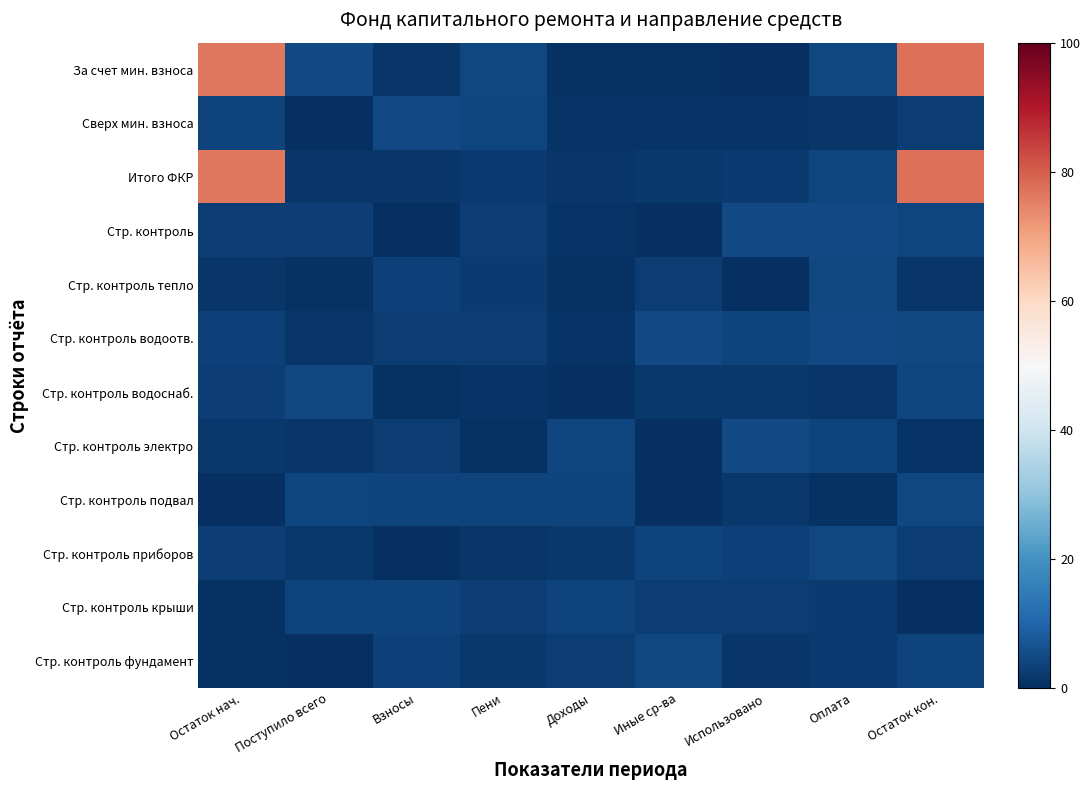

Which has a higher value, Взносы or Использовано?

Взносы